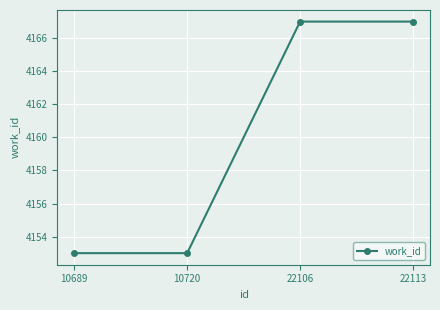

What is the greatest value displayed?

4167